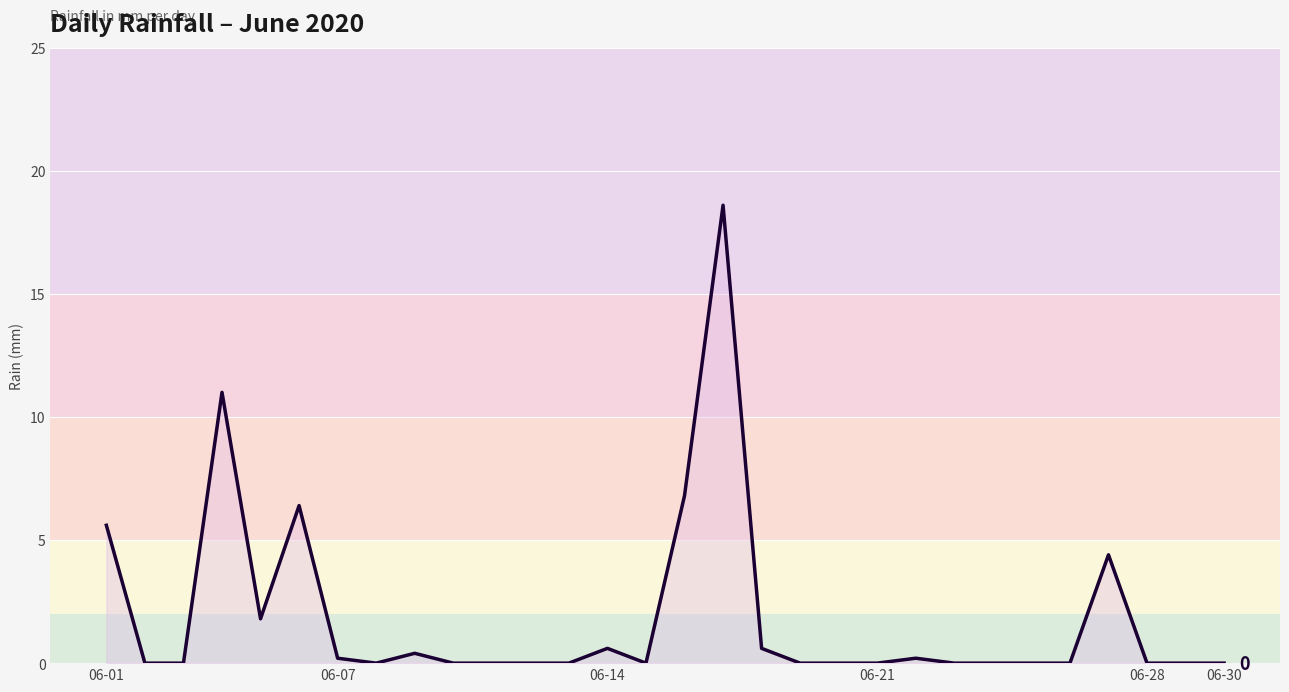

What is the greatest value displayed?

18.6